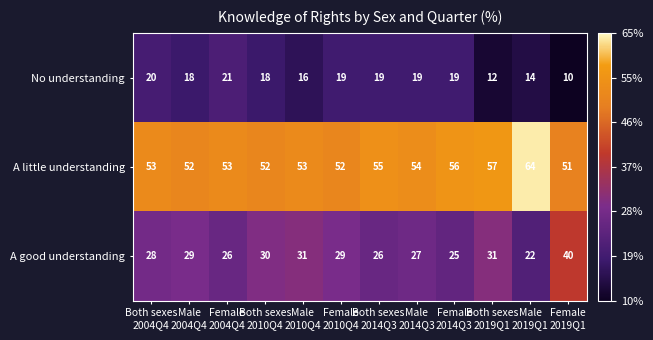

Which series has the widest spread of values?

A good understanding